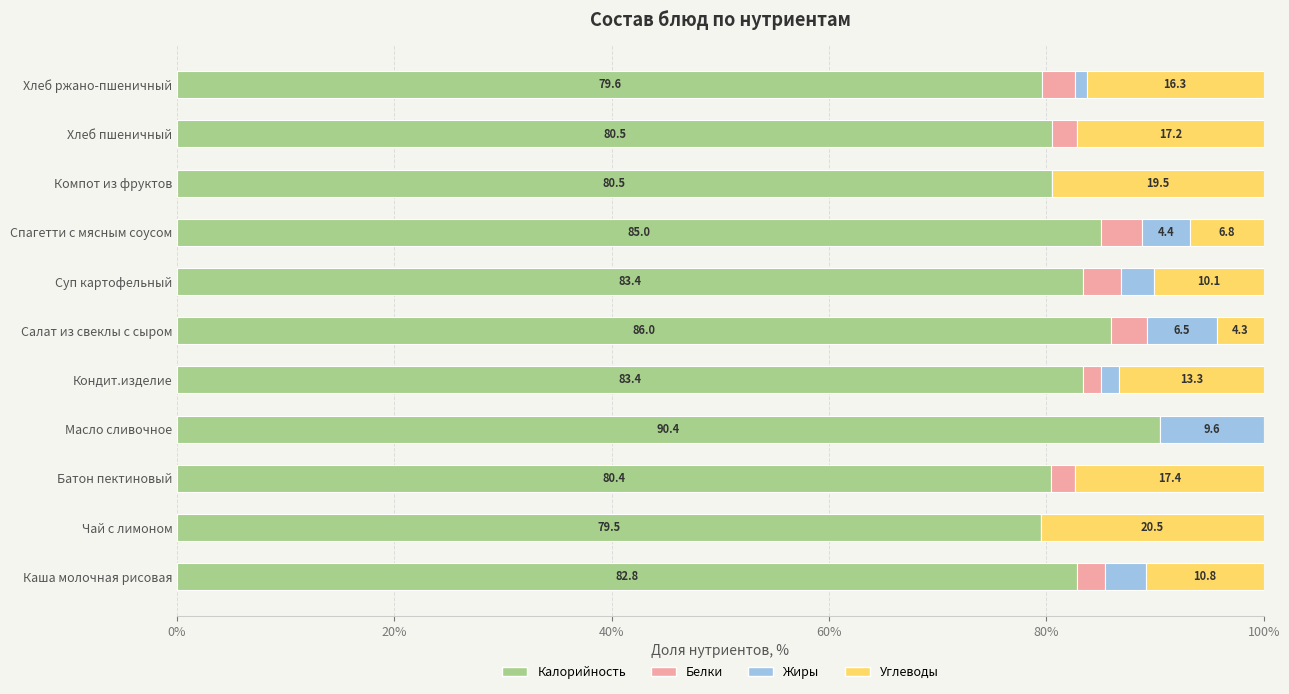

The Калорийность series shows 135.9 at Спагетти с мясным соусом. True or false?

False